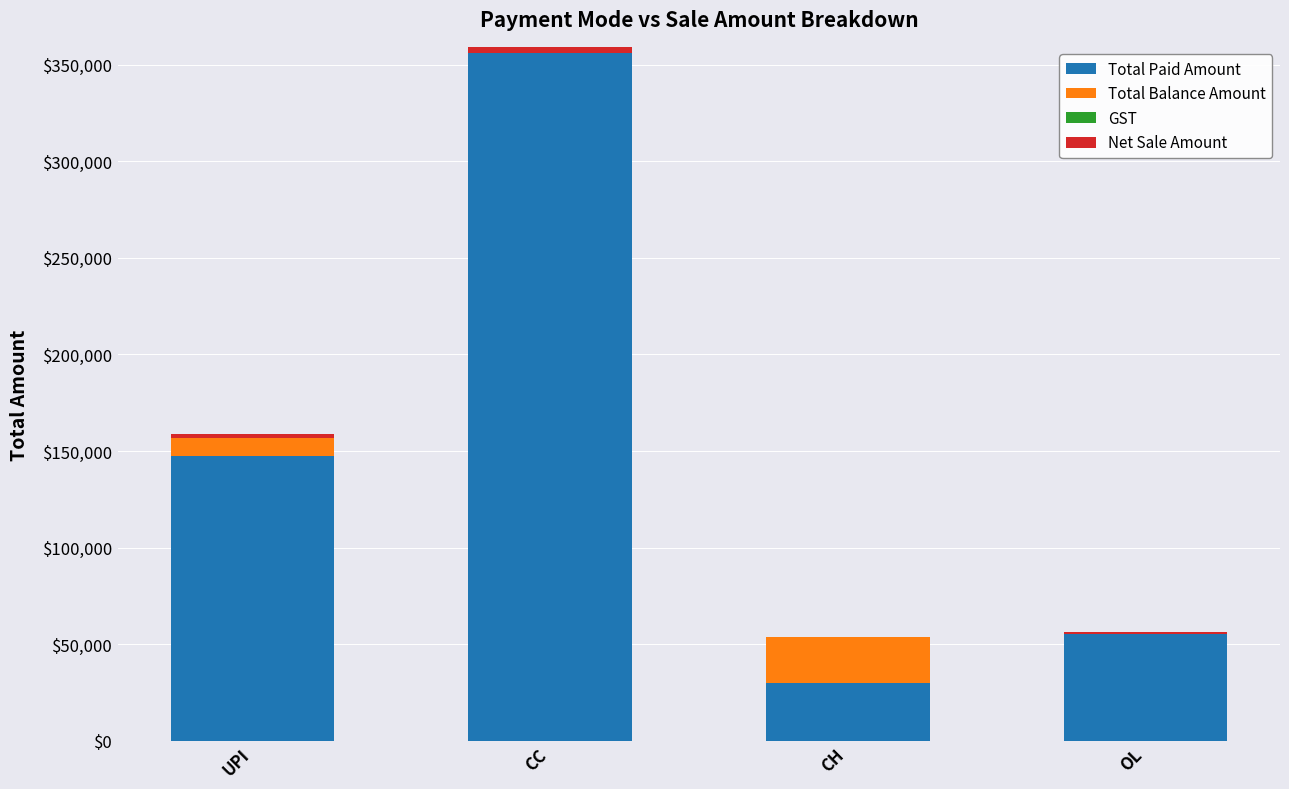

Between OL and UPI, which is larger?

UPI